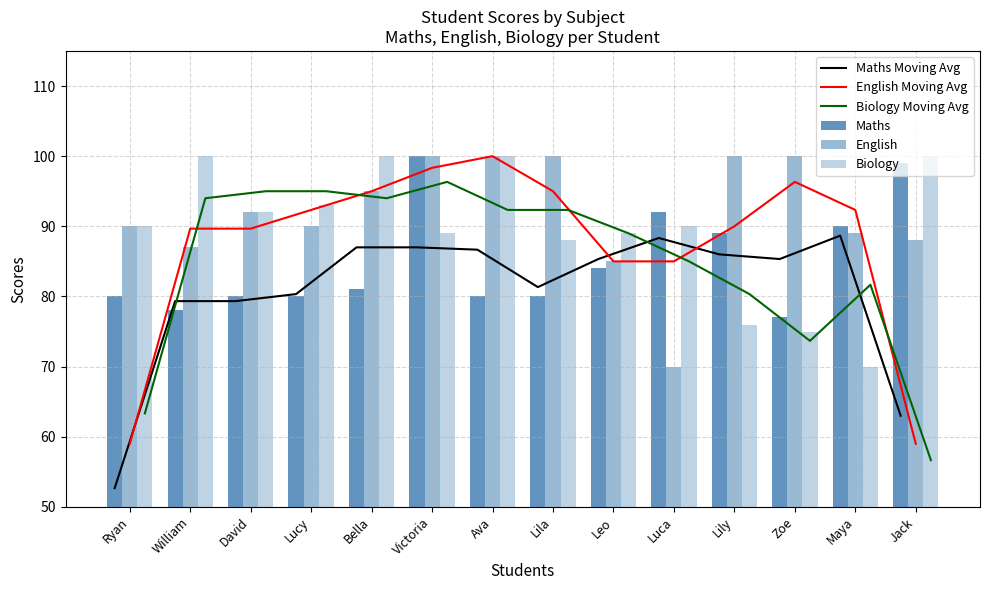

What is the value of the English Moving Avg bar at the 2nd from the left?

89.7